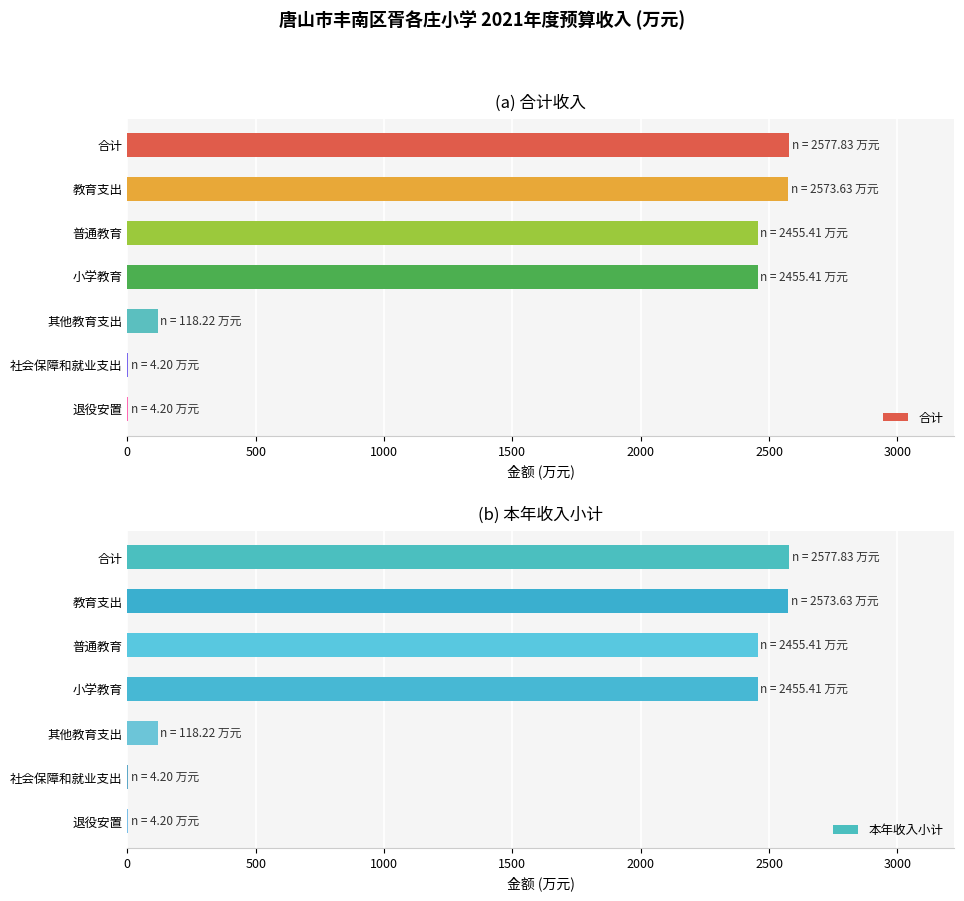

What is the highest value of the 本年收入小计 series?

2577.8